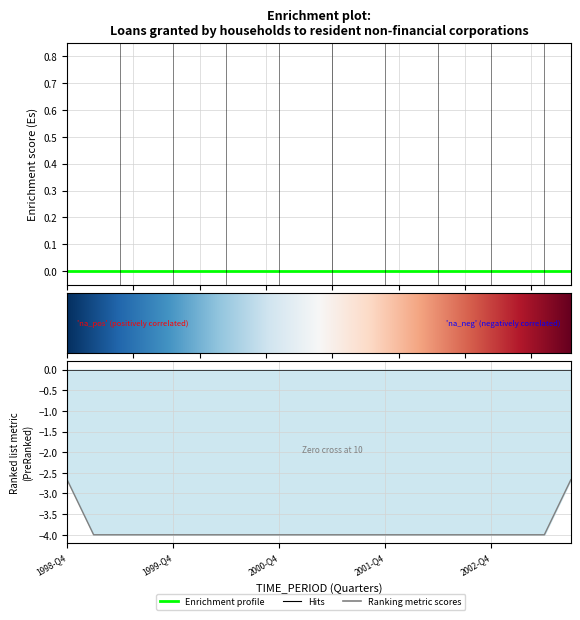

Does the chart display data point markers on the line(s)?

No